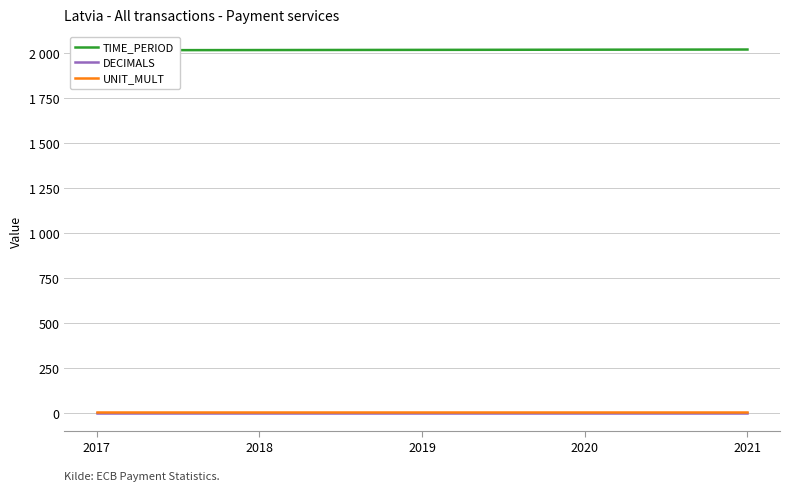

What is the greatest value displayed?

2021